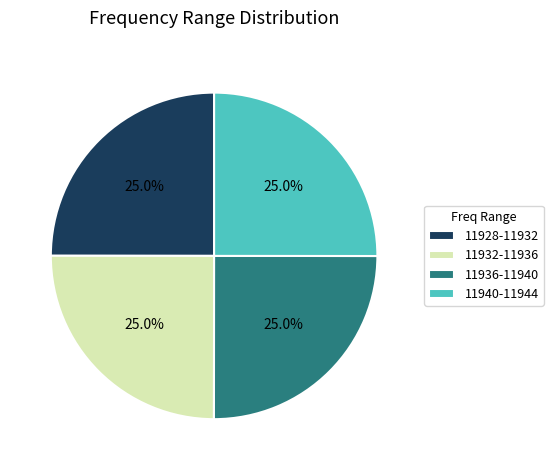

How much of the chart is everything except 11940-11944?

75.0%